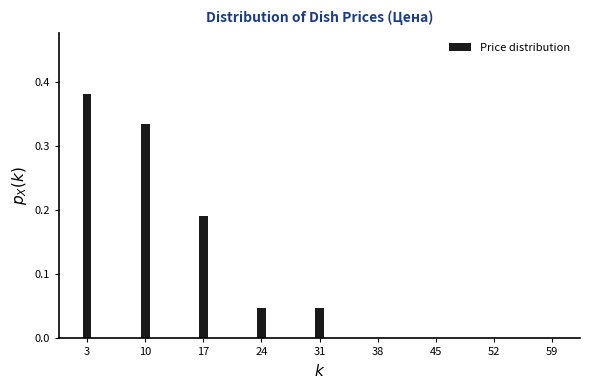

What is the sum of all values?

1.0